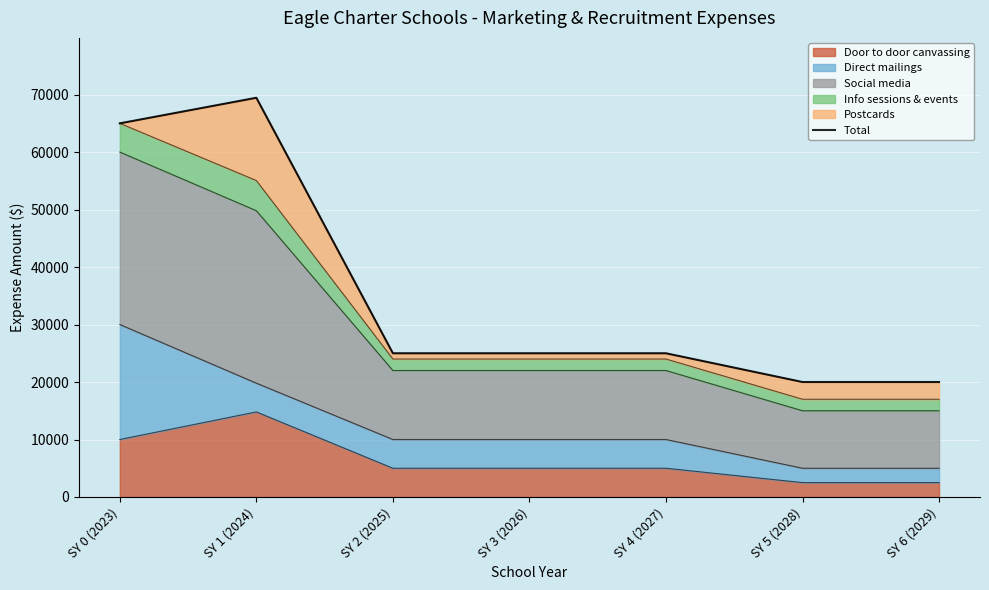

True or false: the data has more than 0 interior local peaks.

True